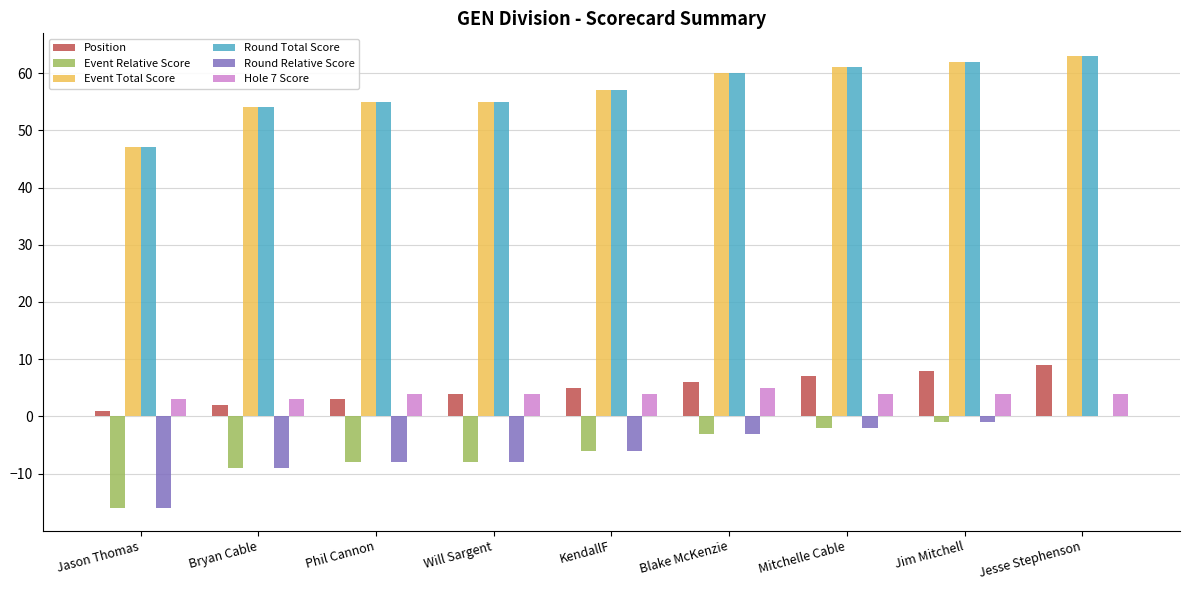

What is the maximum value for Hole 7 Score?

5